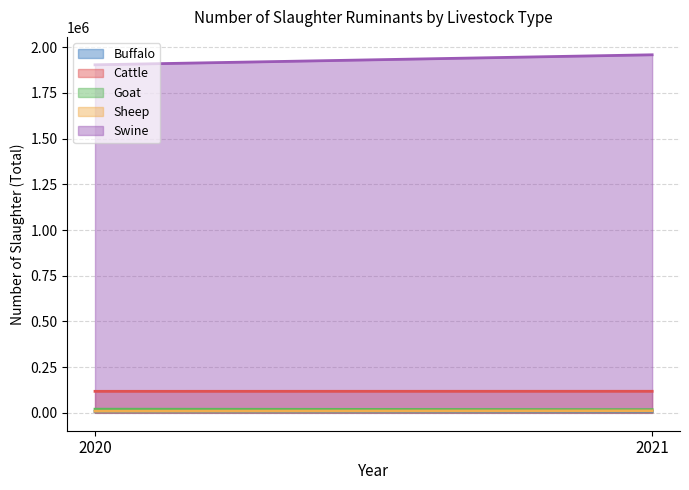

The Cattle series shows 33782 at 2021. True or false?

False